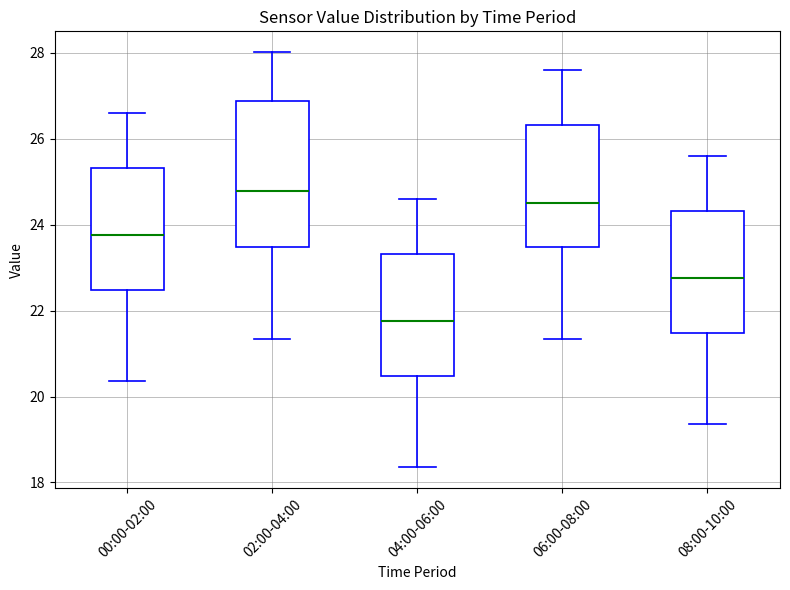

Reading left to right, transcribe this box plot: for each box, give where its median line is, the range the box spans, and where its two whiskers end, as read against the y-axis. The values are not printed on the chart, so give them approximately, as read against the axis.

00:00-02:00: median 23.8, box 22.4 to 25.4, whiskers 20.4 to 26.6
02:00-04:00: median 24.8, box 23.4 to 26.8, whiskers 21.4 to 28.0
04:00-06:00: median 21.8, box 20.4 to 23.4, whiskers 18.4 to 24.6
06:00-08:00: median 24.6, box 23.4 to 26.4, whiskers 21.4 to 27.6
08:00-10:00: median 22.8, box 21.4 to 24.4, whiskers 19.4 to 25.6